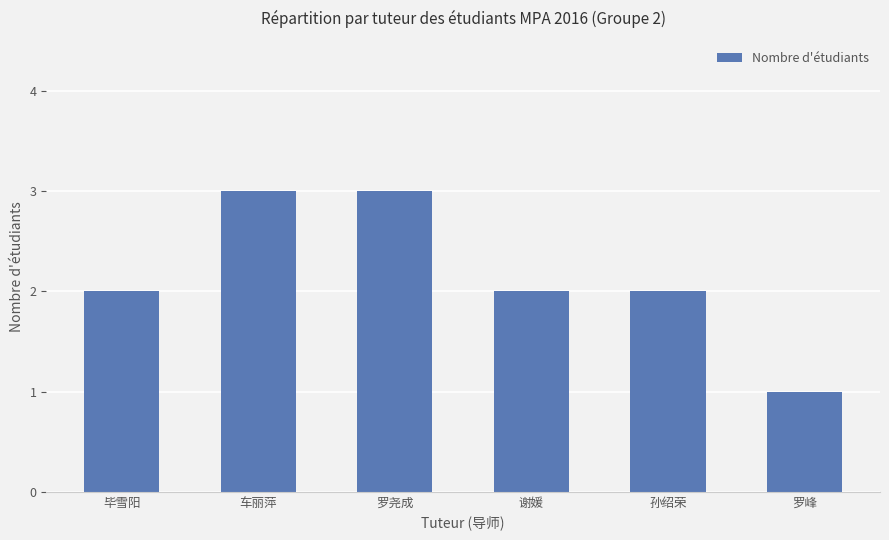

True or false: the data shows 5 at 车丽萍.

False